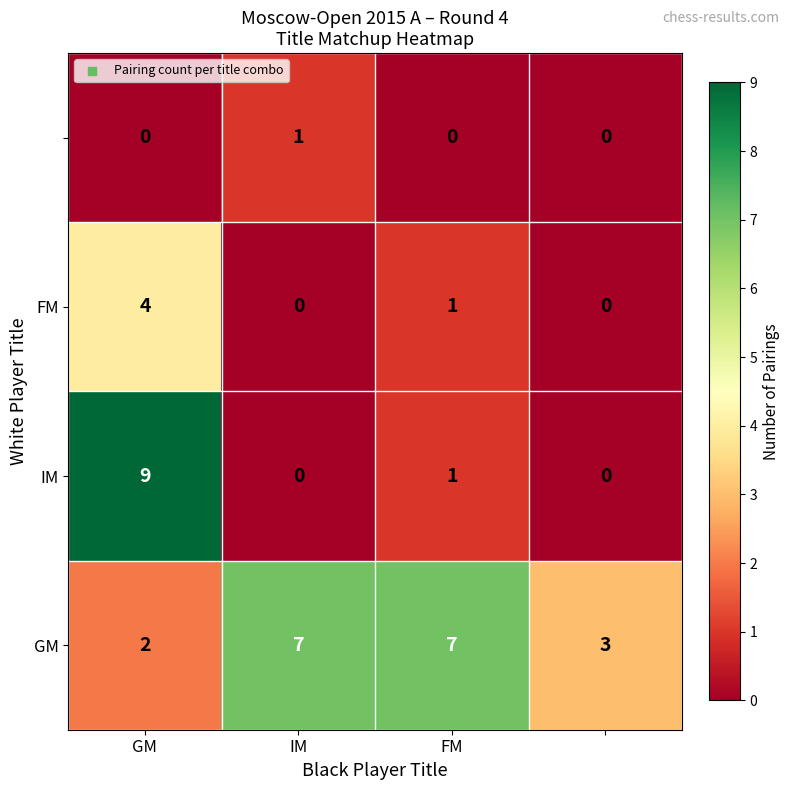

At how many categories does at least one series exceed 0?

4